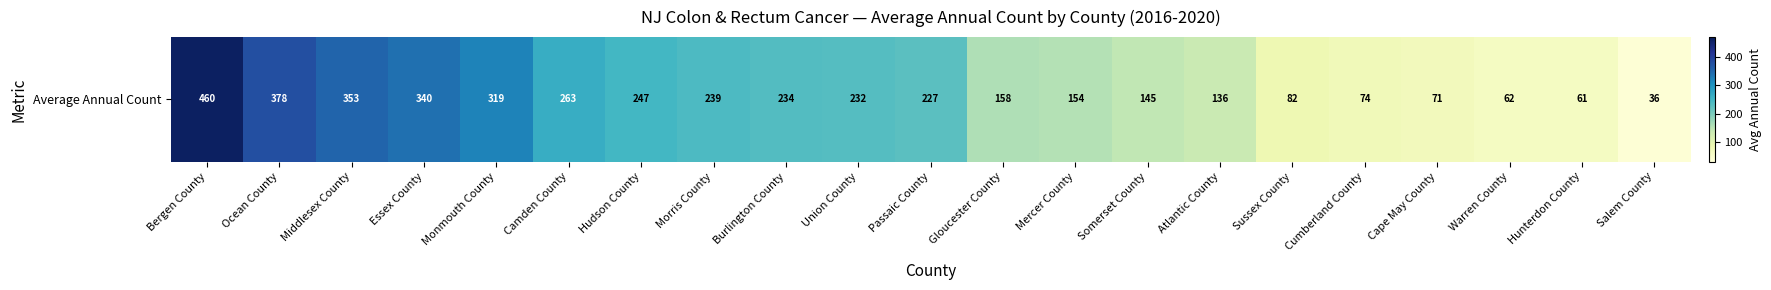

What is the minimum value shown in the chart?

36